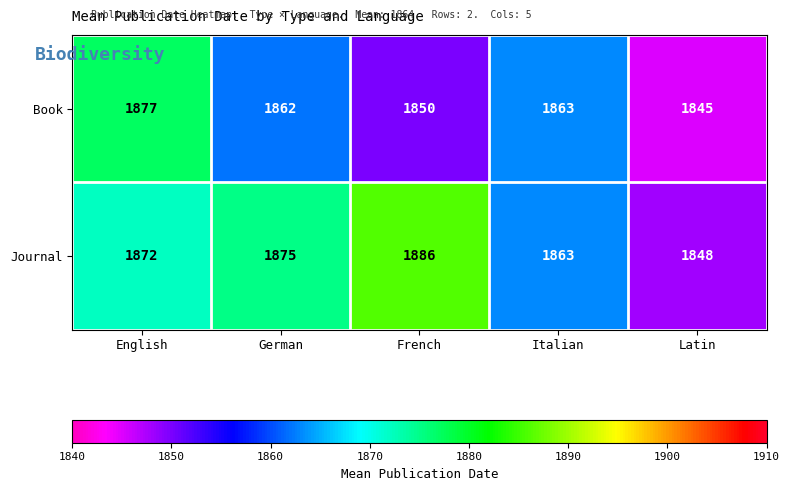

Where is Journal nearest to the value 1867?

Italian